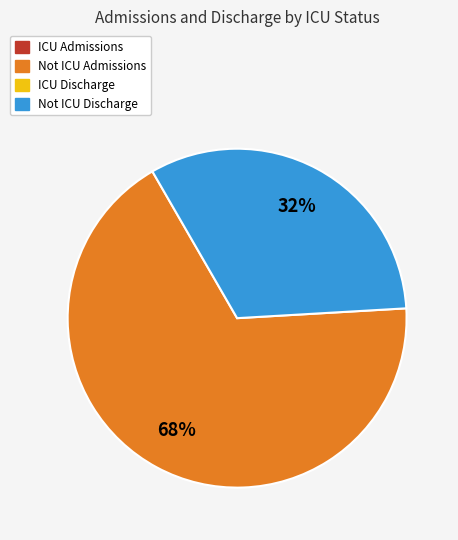

How many slices are in this pie chart?

2